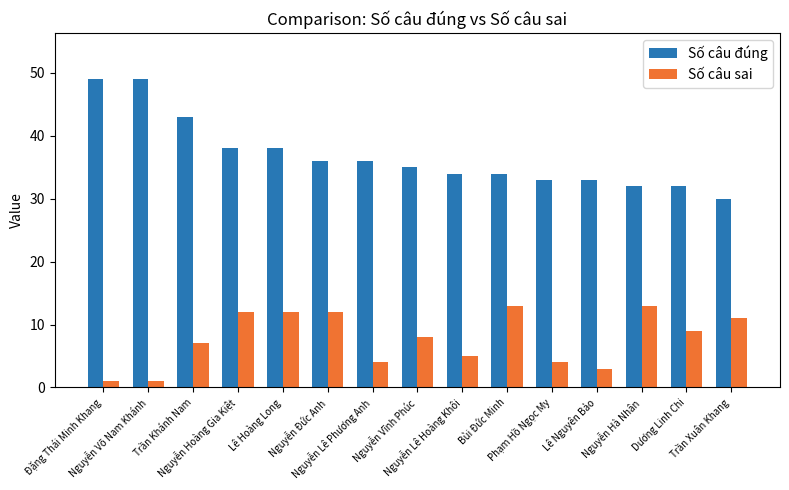

What is the difference between the second highest and second lowest values in the Số câu đúng series?

17